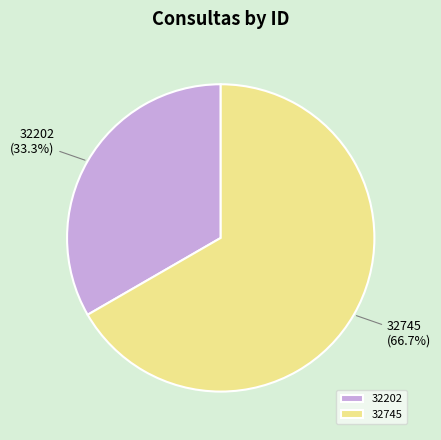

Is 32745 the majority of the pie?

Yes